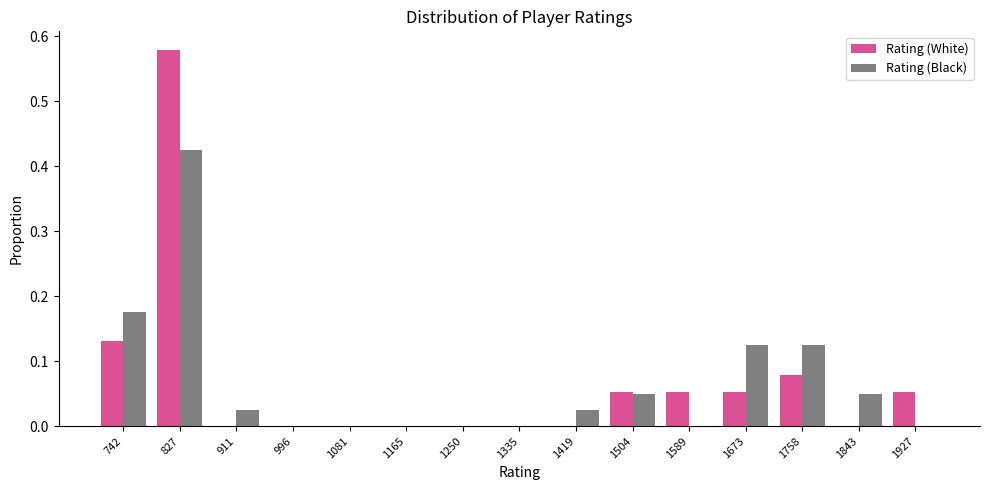

In the Rating (White) series, which range on the x-axis has the tallest bar?

780 to 870